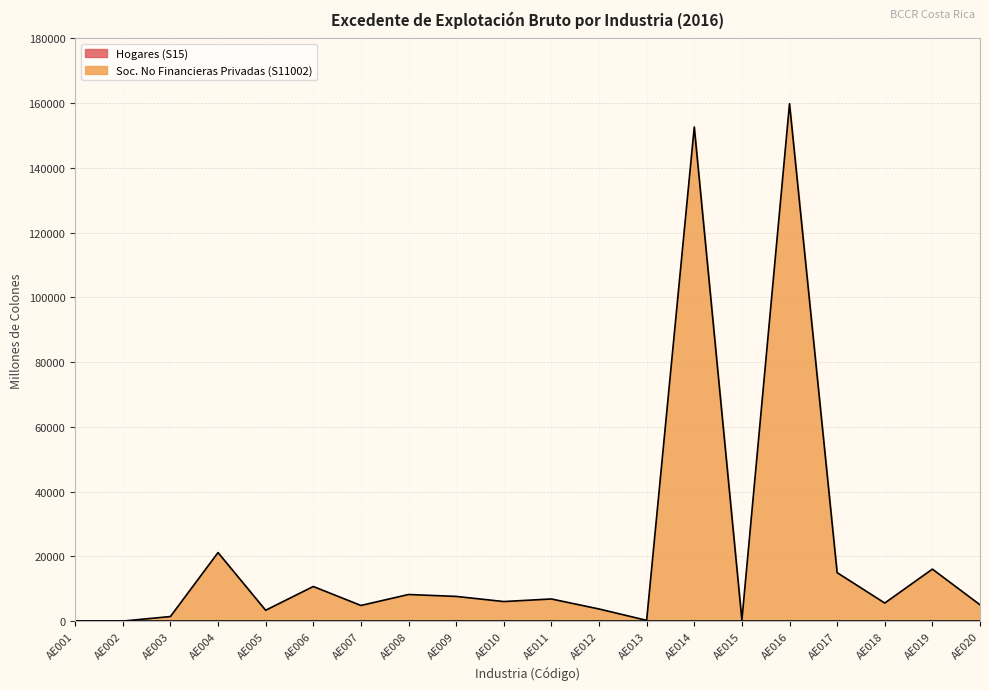

Where is the first local minimum?

AE002